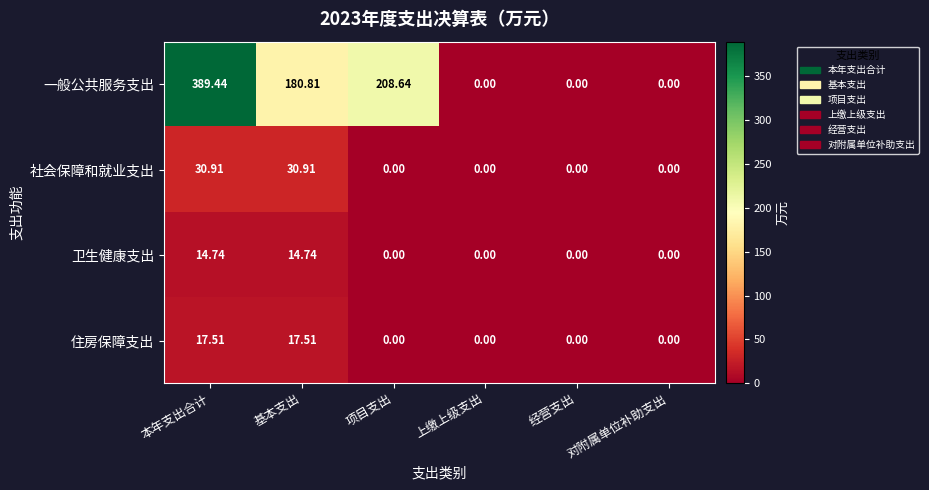

Rank the series by their maximum value, from lowest to highest.

卫生健康支出, 住房保障支出, 社会保障和就业支出, 一般公共服务支出